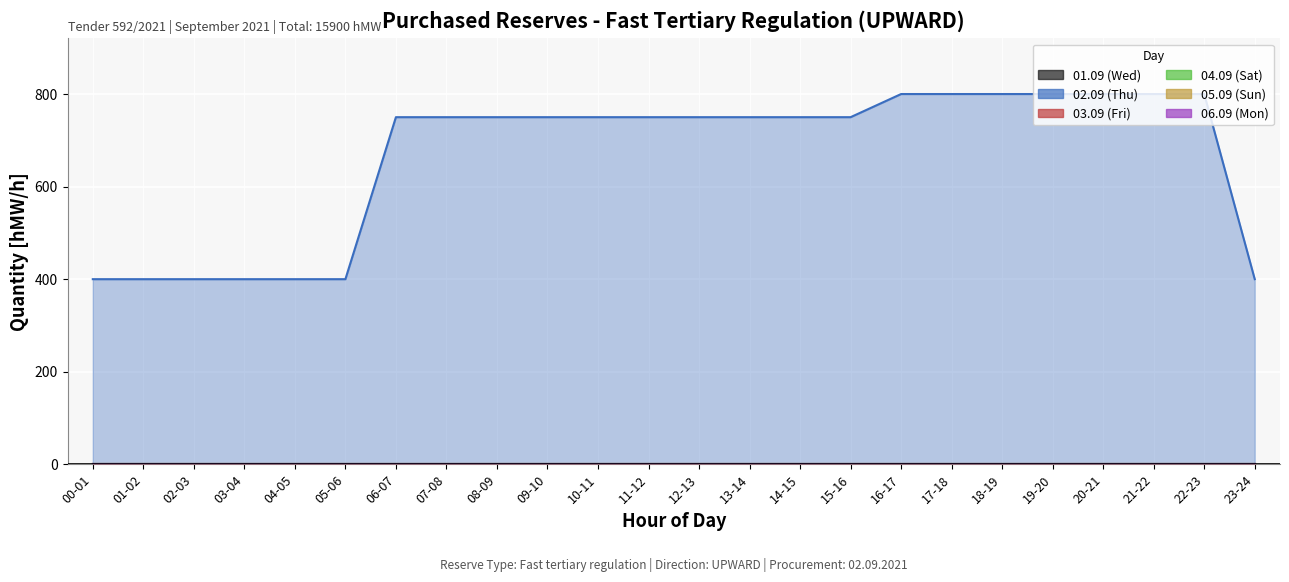

How many lines are shown in the chart?

6